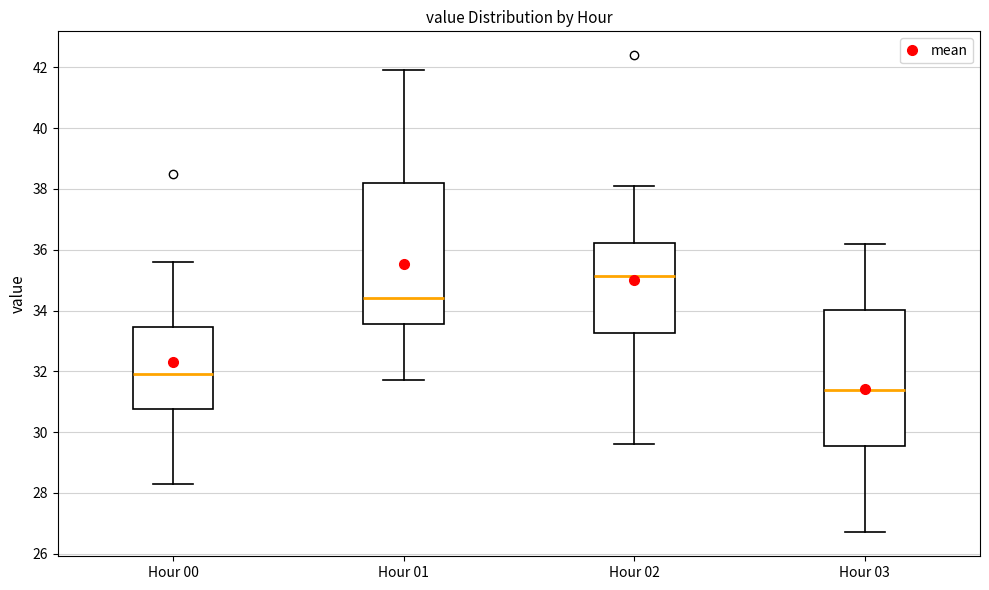

Reading left to right, transcribe this box plot: for each box, give where its median line is, the range the box spans, and where its two whiskers end, as read against the y-axis. The values are not printed on the chart, so give them approximately, as read against the axis.

Hour 00: median 32.0, box 30.8 to 33.4, whiskers 28.4 to 35.6
Hour 01: median 34.4, box 33.6 to 38.2, whiskers 31.8 to 42.0
Hour 02: median 35.2, box 33.2 to 36.2, whiskers 29.6 to 38.2
Hour 03: median 31.4, box 29.6 to 34.0, whiskers 26.8 to 36.2